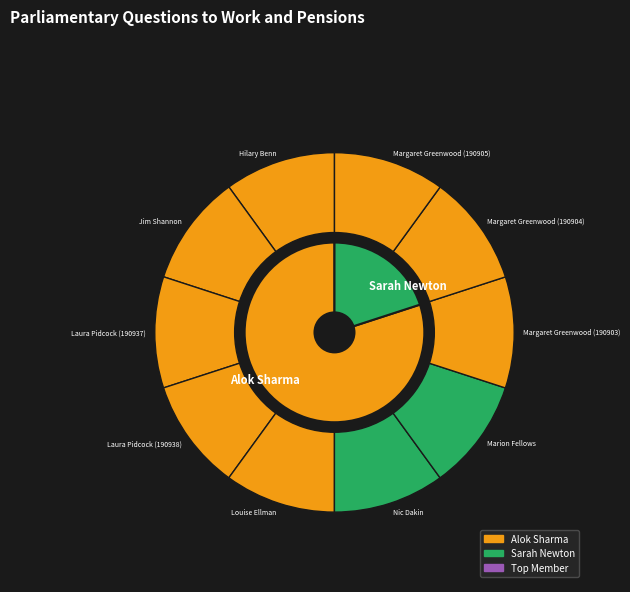

Count the number of slices in the pie.

10